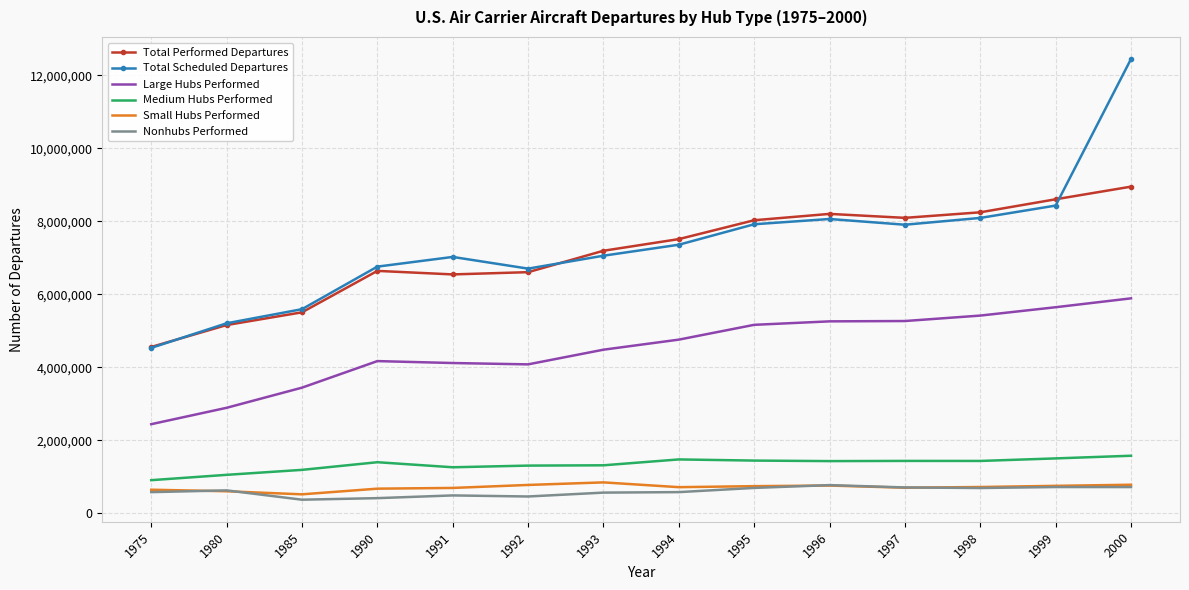

Which category has the lowest value in the Medium Hubs Performed series?

1975